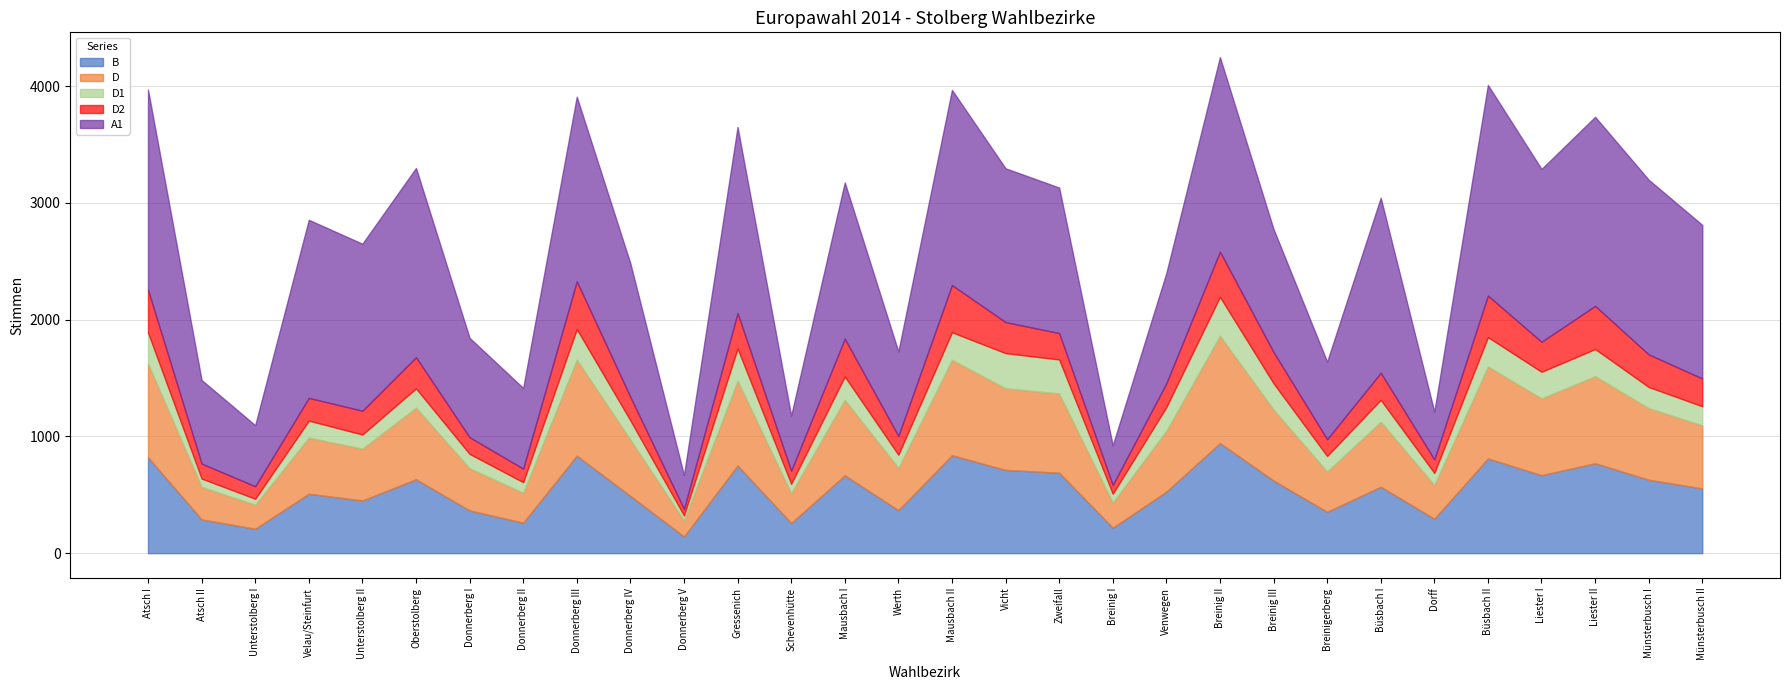

Which series changed the most between Unterstolberg II and Breinigerberg?

A1